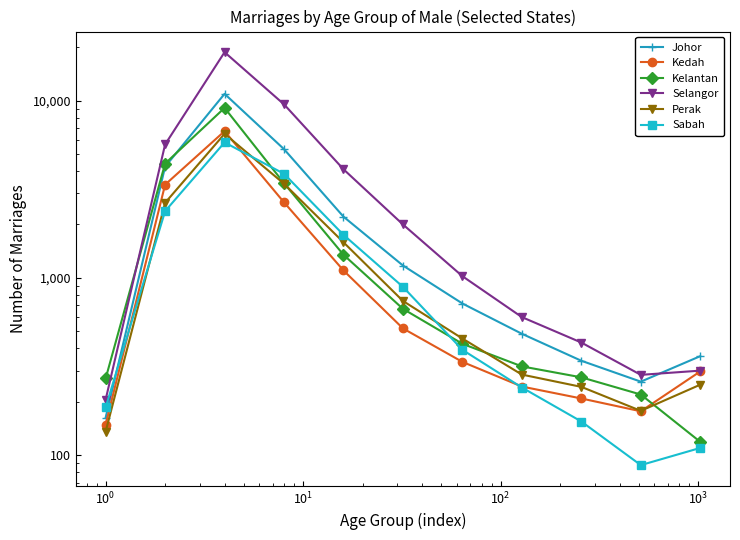

The value of Sabah at $\mathdefault{10^{4}}$ is 241. True or false?

False